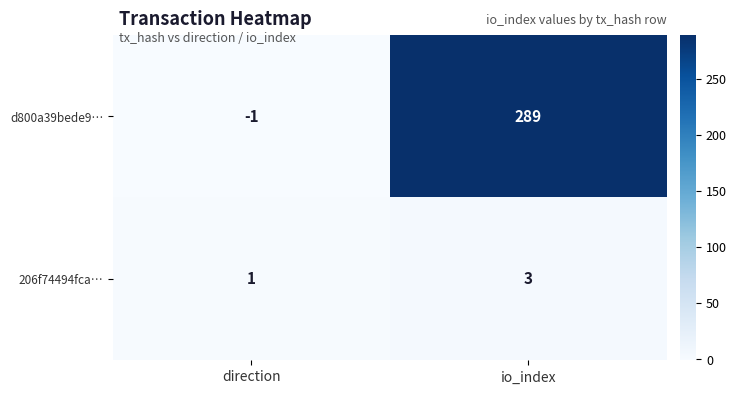

How many categories are shown in the chart?

2